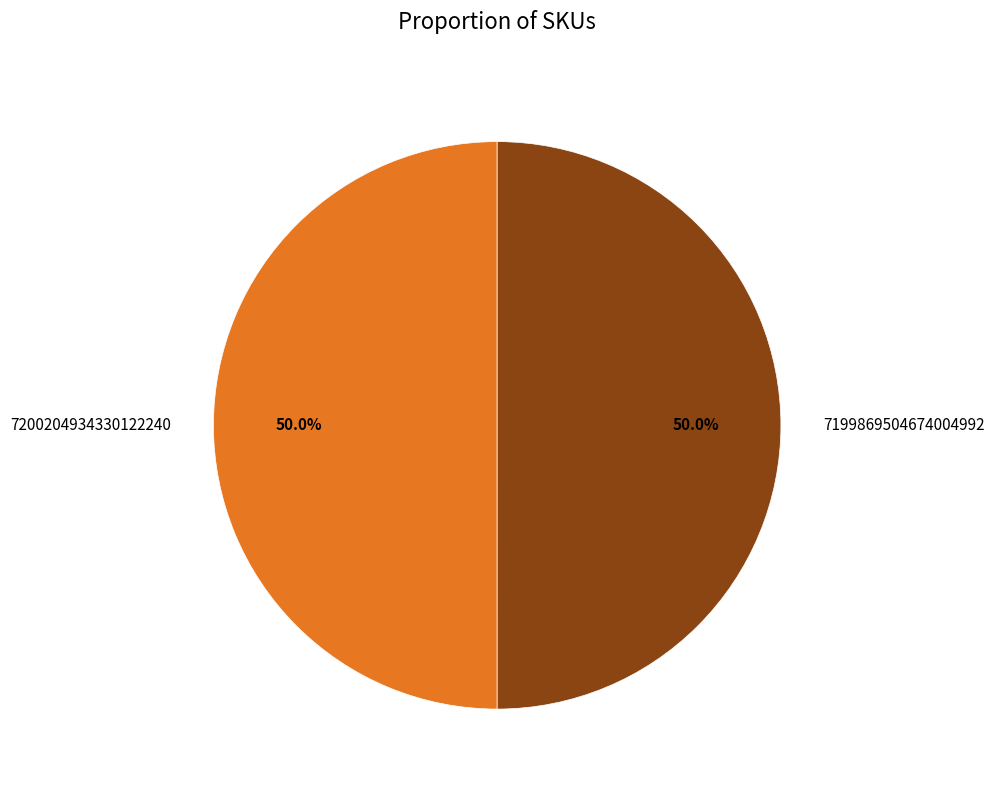

What percentage is the 7199869504674004992 slice, to the nearest percent?

50%